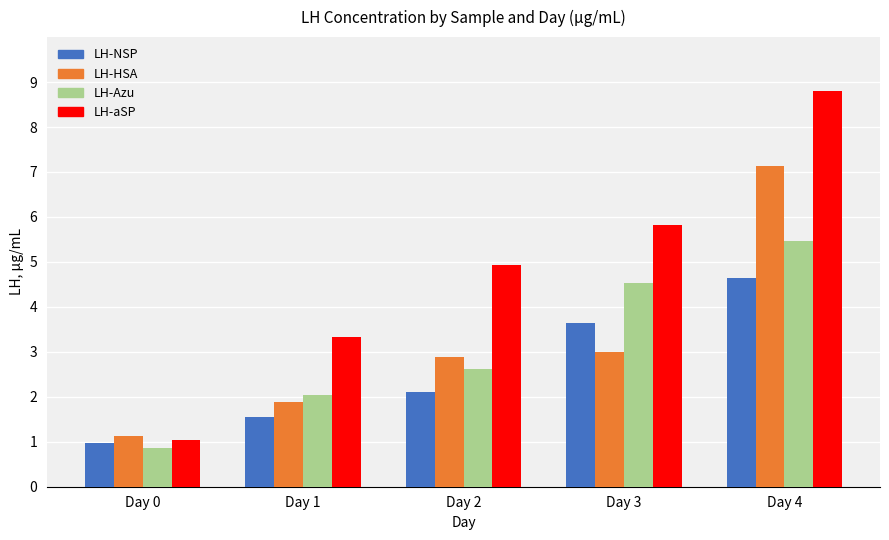

What is the difference between the highest and lowest values at Day 0?

0.3